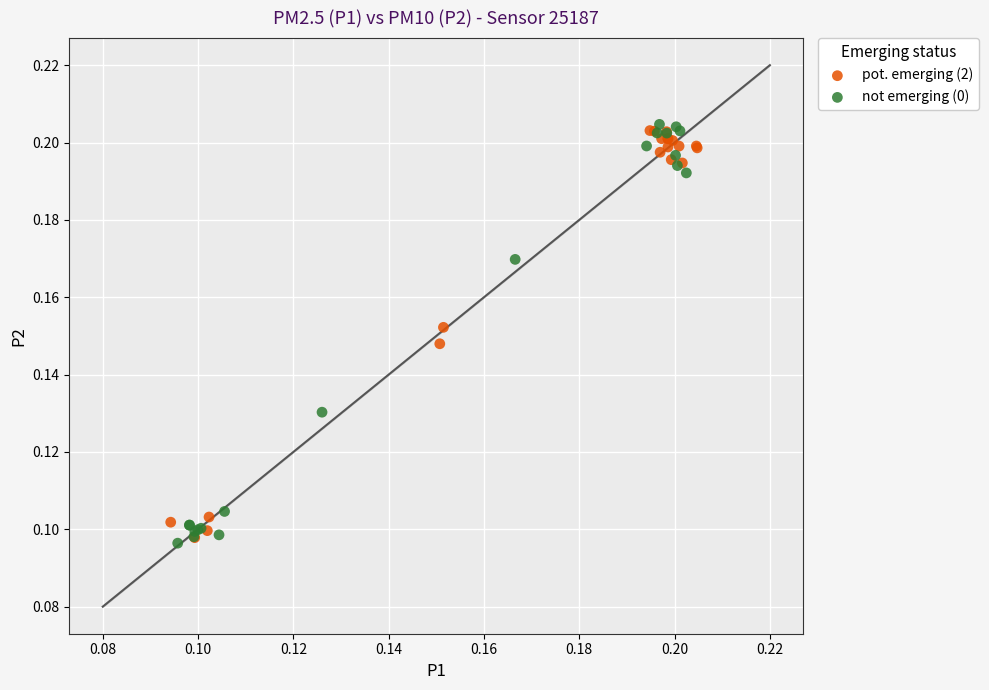

What are all the series names shown in the legend?

pot. emerging (2), not emerging (0)